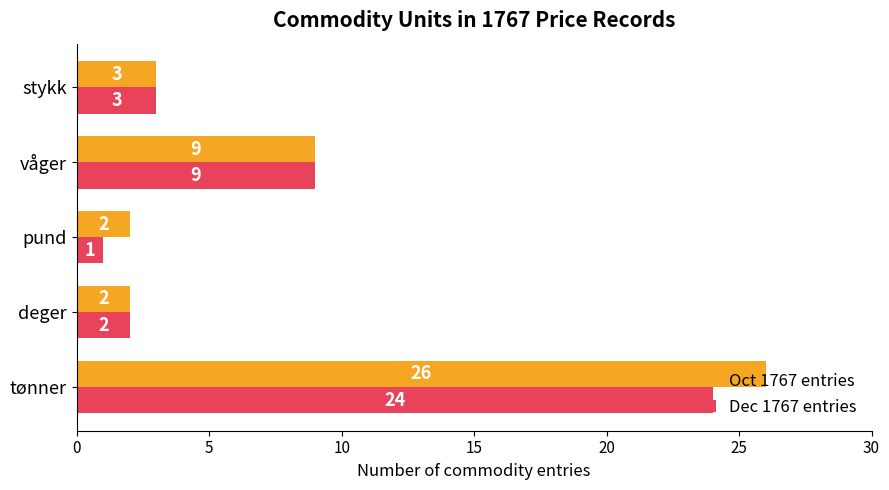

Which category has the lowest value in the Dec 1767 entries series?

pund